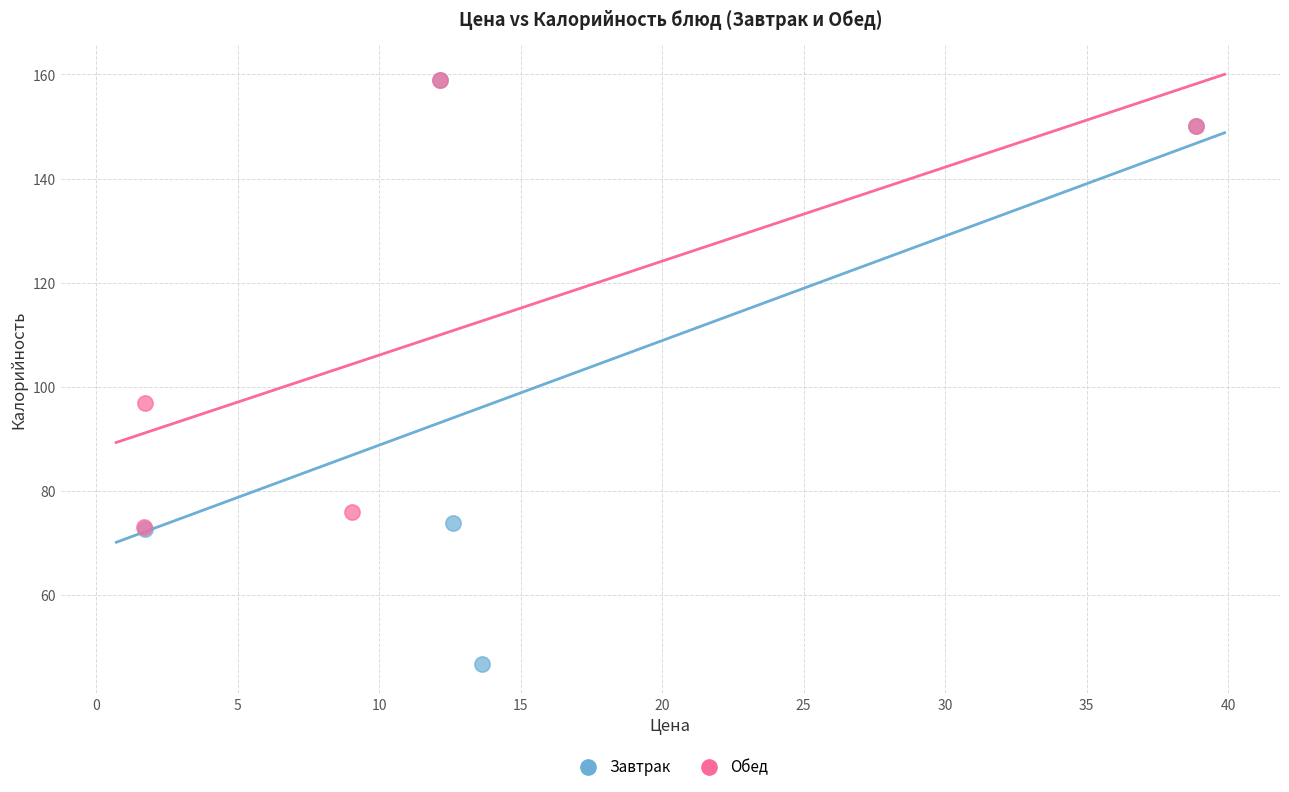

Which series reaches the minimum Y coordinate?

Завтрак